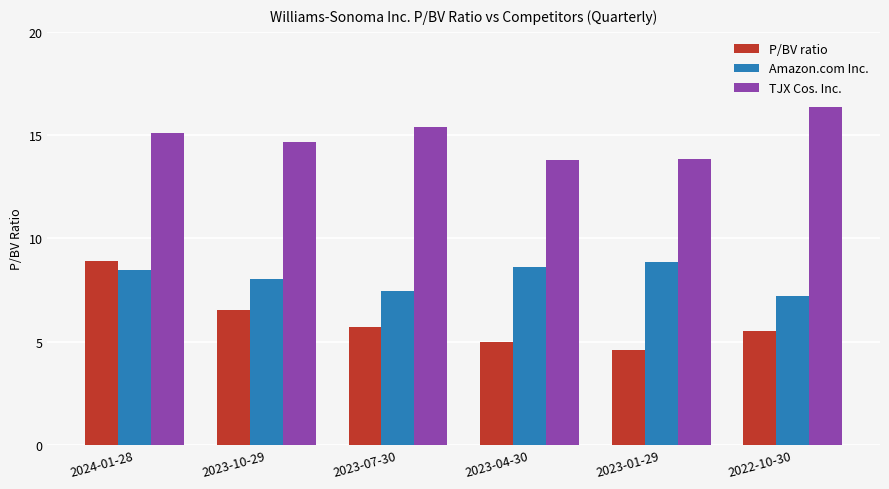

What is the spread (max minus min) of values at 2022-10-30?

10.9